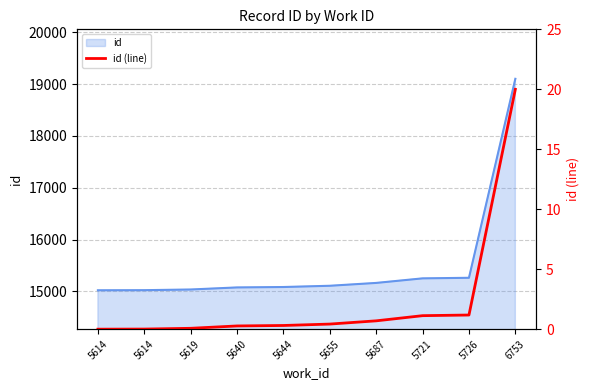

Is it true that the value at 5619 is 0.1?

True